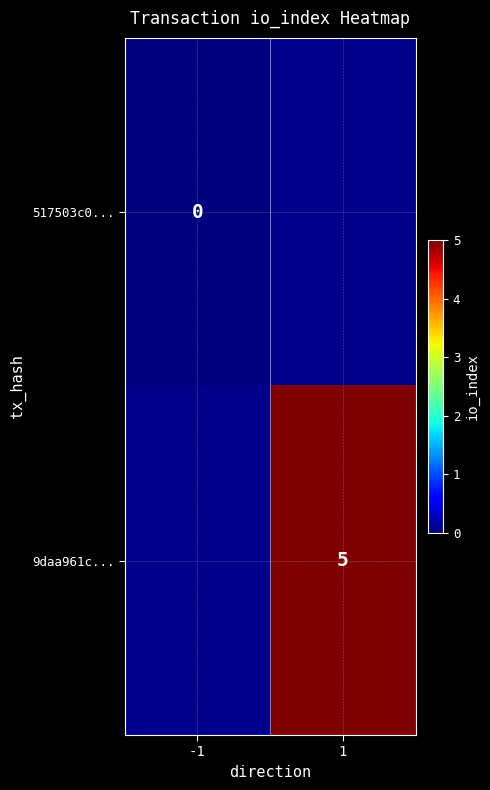

Which category has the highest value across all series?

1